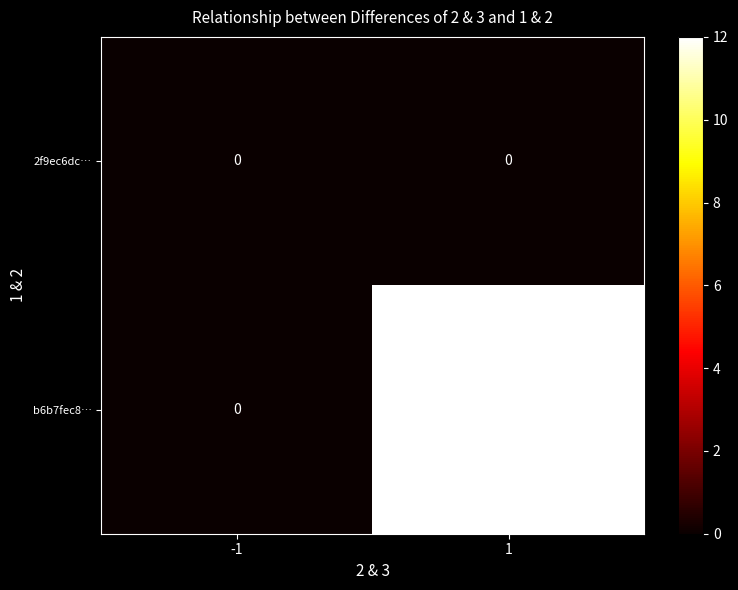

Count the number of data series in this chart.

2